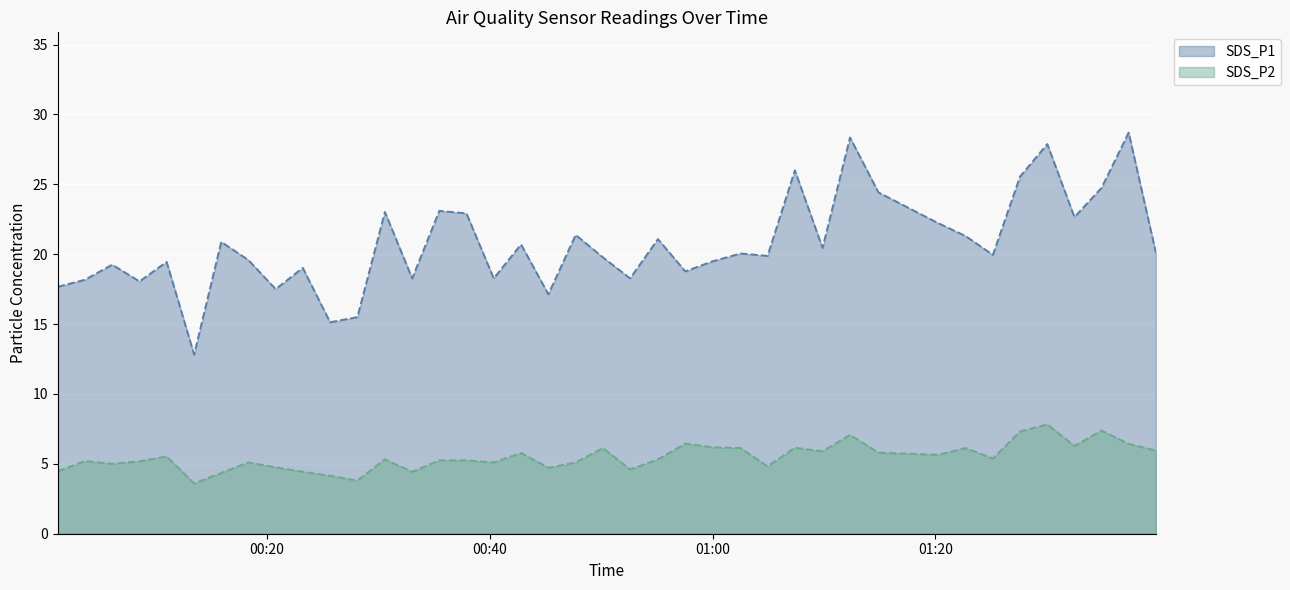

Reading right to left, list all the values displayed in this chart.

SDS_P1: 2022/05/13 01:39:46=20.1	2022/05/13 01:37:20=28.7	2022/05/13 01:34:54=24.8	2022/05/13 01:32:28=22.6	2022/05/13 01:30:02=27.9	2022/05/13 01:27:35=25.6	2022/05/13 01:25:09=19.9	2022/05/13 01:22:42=21.3	2022/05/13 01:20:13=22.2	2022/05/13 01:14:53=24.4	2022/05/13 01:12:20=28.4	2022/05/13 01:09:52=20.4	2022/05/13 01:07:23=26.0	2022/05/13 01:04:56=19.9	2022/05/13 01:02:30=20.1	2022/05/13 01:00:02=19.5	2022/05/13 00:57:33=18.8	2022/05/13 00:55:06=21.1	2022/05/13 00:52:36=18.3	2022/05/13 00:50:10=19.8	2022/05/13 00:47:43=21.4	2022/05/13 00:45:16=17.1	2022/05/13 00:42:49=20.7	2022/05/13 00:40:22=18.3	2022/05/13 00:37:55=22.9	2022/05/13 00:35:29=23.1	2022/05/13 00:33:03=18.3	2022/05/13 00:30:36=23.0	2022/05/13 00:28:08=15.5	2022/05/13 00:25:41=15.1	2022/05/13 00:23:14=19.0	2022/05/13 00:20:48=17.5	2022/05/13 00:18:21=19.6	2022/05/13 00:15:55=20.9	2022/05/13 00:13:29=12.8	2022/05/13 00:11:01=19.4	2022/05/13 00:08:35=18.1	2022/05/13 00:06:08=19.2	2022/05/13 00:03:41=18.2	2022/05/13 00:01:15=17.7
SDS_P2: 2022/05/13 01:39:46=6.0	2022/05/13 01:37:20=6.4	2022/05/13 01:34:54=7.4	2022/05/13 01:32:28=6.3	2022/05/13 01:30:02=7.8	2022/05/13 01:27:35=7.3	2022/05/13 01:25:09=5.4	2022/05/13 01:22:42=6.1	2022/05/13 01:20:13=5.7	2022/05/13 01:14:53=5.8	2022/05/13 01:12:20=7.1	2022/05/13 01:09:52=5.9	2022/05/13 01:07:23=6.2	2022/05/13 01:04:56=4.8	2022/05/13 01:02:30=6.1	2022/05/13 01:00:02=6.2	2022/05/13 00:57:33=6.5	2022/05/13 00:55:06=5.3	2022/05/13 00:52:36=4.6	2022/05/13 00:50:10=6.1	2022/05/13 00:47:43=5.1	2022/05/13 00:45:16=4.7	2022/05/13 00:42:49=5.8	2022/05/13 00:40:22=5.1	2022/05/13 00:37:55=5.2	2022/05/13 00:35:29=5.2	2022/05/13 00:33:03=4.4	2022/05/13 00:30:36=5.3	2022/05/13 00:28:08=3.8	2022/05/13 00:25:41=4.2	2022/05/13 00:23:14=4.4	2022/05/13 00:20:48=4.8	2022/05/13 00:18:21=5.1	2022/05/13 00:15:55=4.3	2022/05/13 00:13:29=3.6	2022/05/13 00:11:01=5.5	2022/05/13 00:08:35=5.2	2022/05/13 00:06:08=5.0	2022/05/13 00:03:41=5.2	2022/05/13 00:01:15=4.5